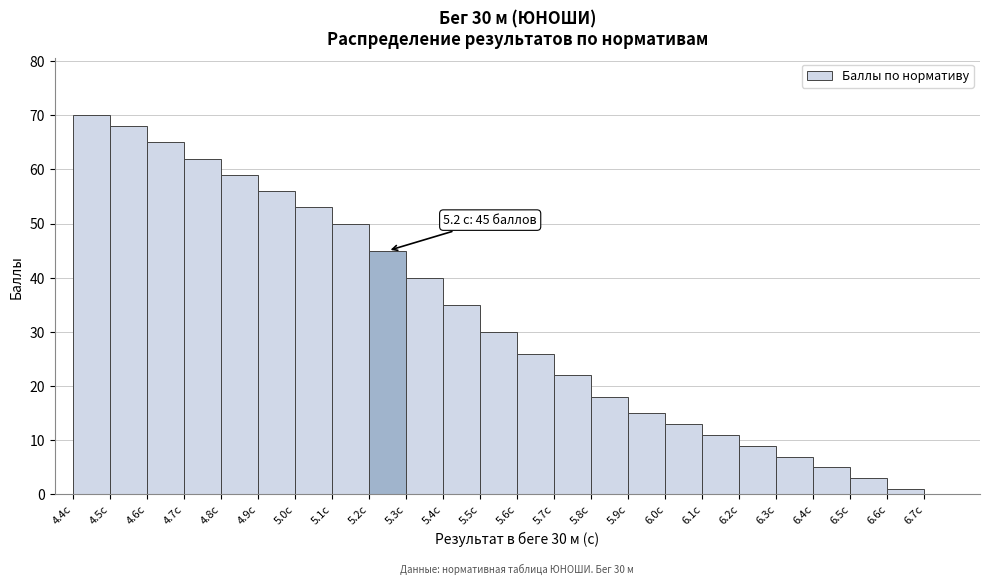

Over which range of the x-axis is the bar tallest?

4.4 to 4.5